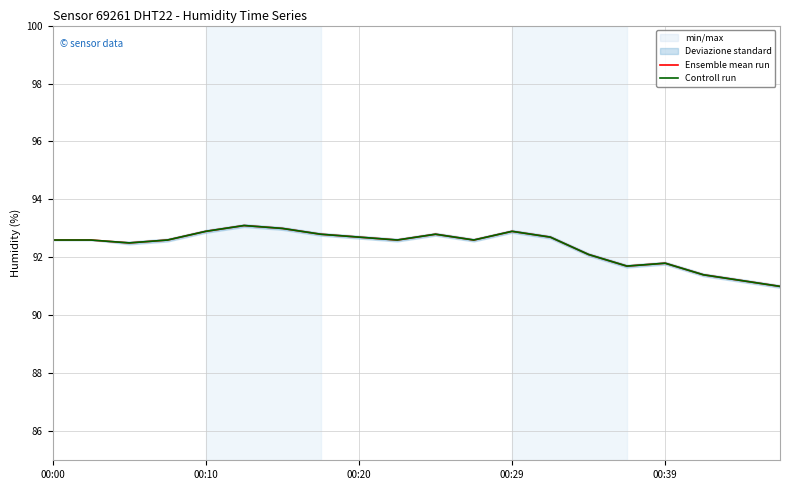

What is the highest value of the Ensemble mean run series?

93.1